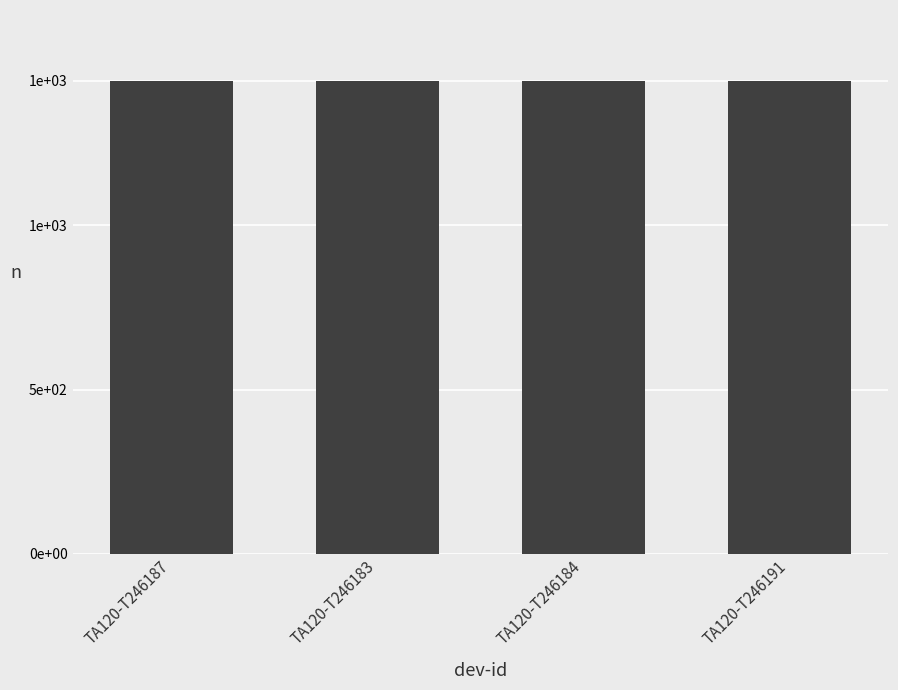

Are the bars horizontal?

No